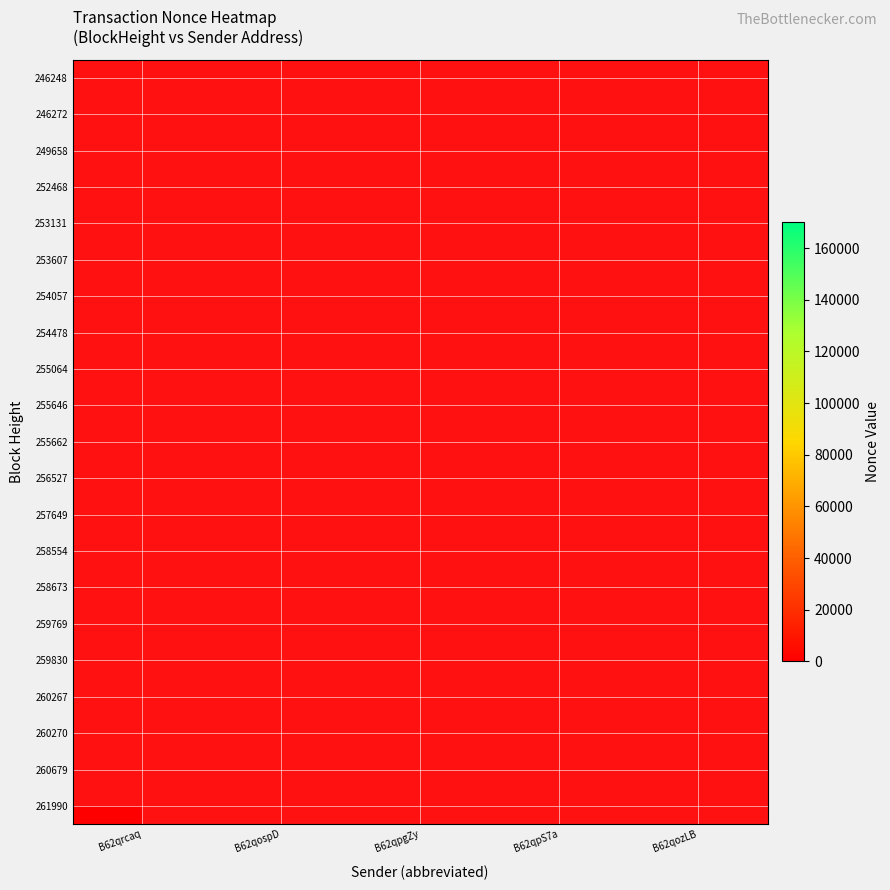

Rank the series at B62qrcaq from lowest to highest value.

246248, 246272, 249658, 252468, 253131, 253607, 254057, 254478, 255064, 255646, 255662, 256527, 257649, 258554, 258673, 259769, 259830, 260267, 260270, 260679, 261990